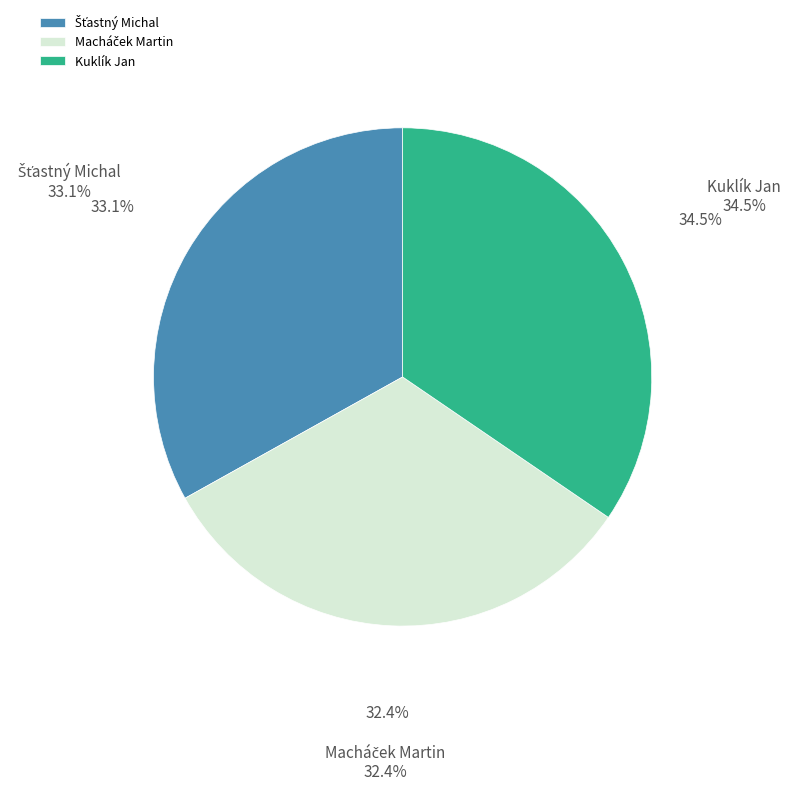

Which slice is the largest?

Kuklík Jan